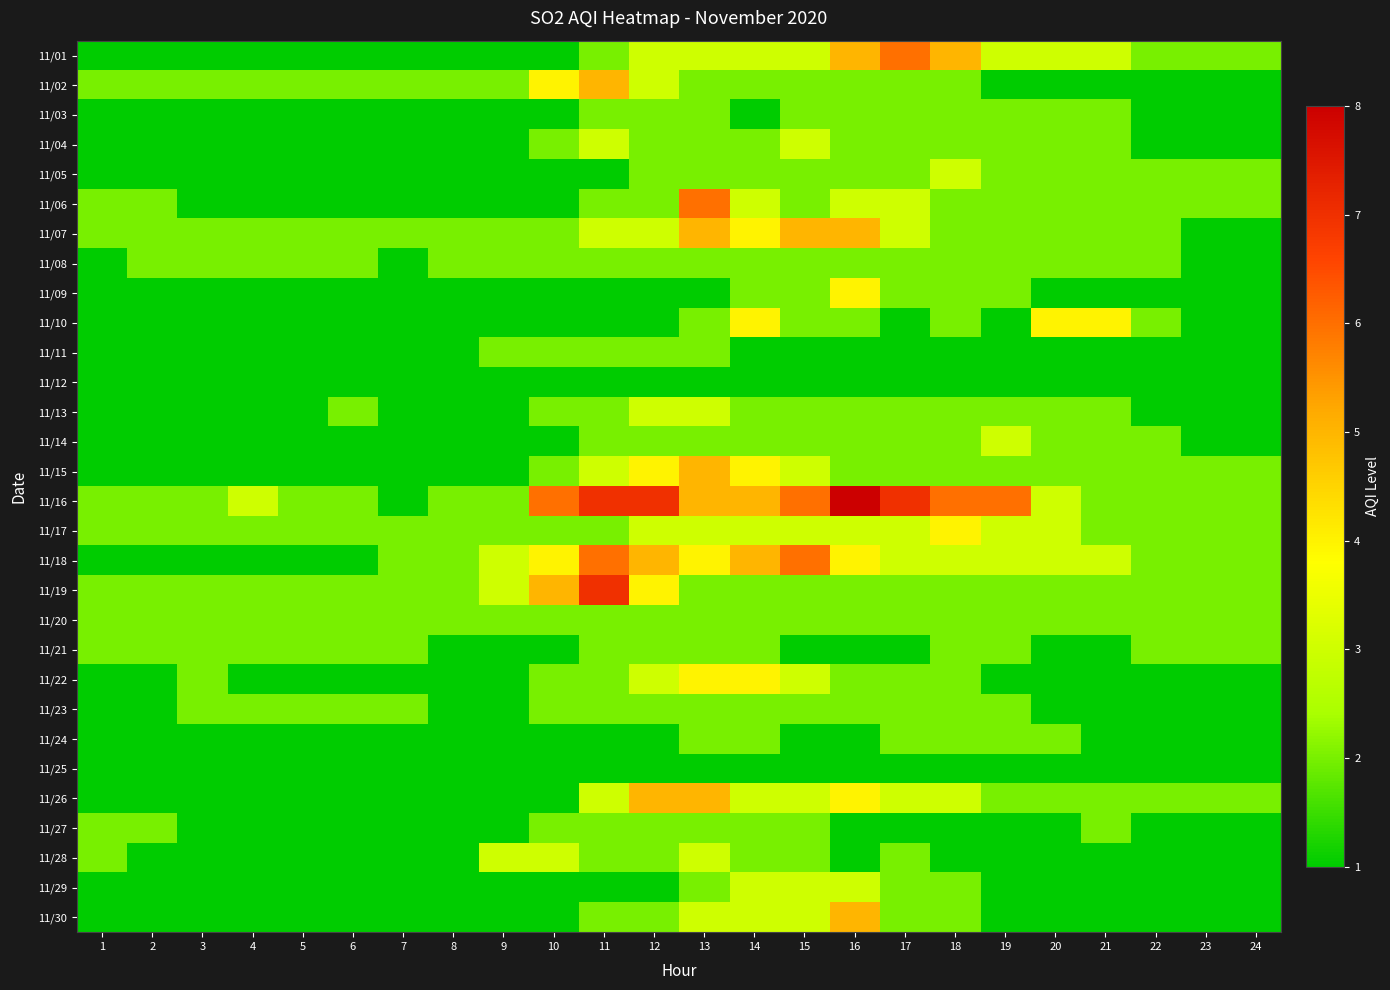

Which series has the largest range (max minus min)?

11/16